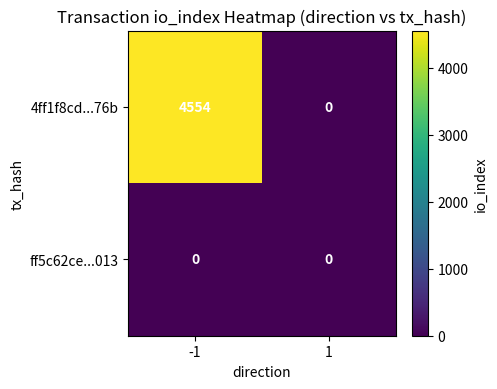

How many data points does each series have?

2